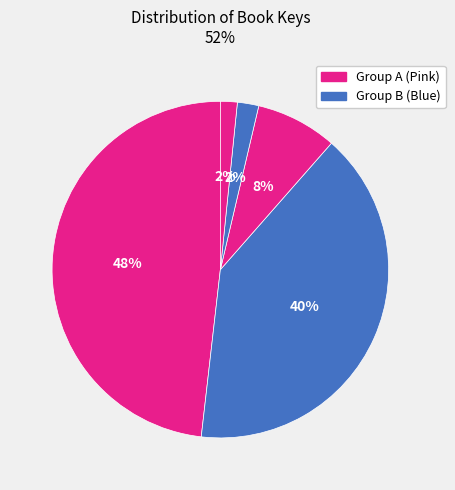

How many segments does this pie chart have?

5